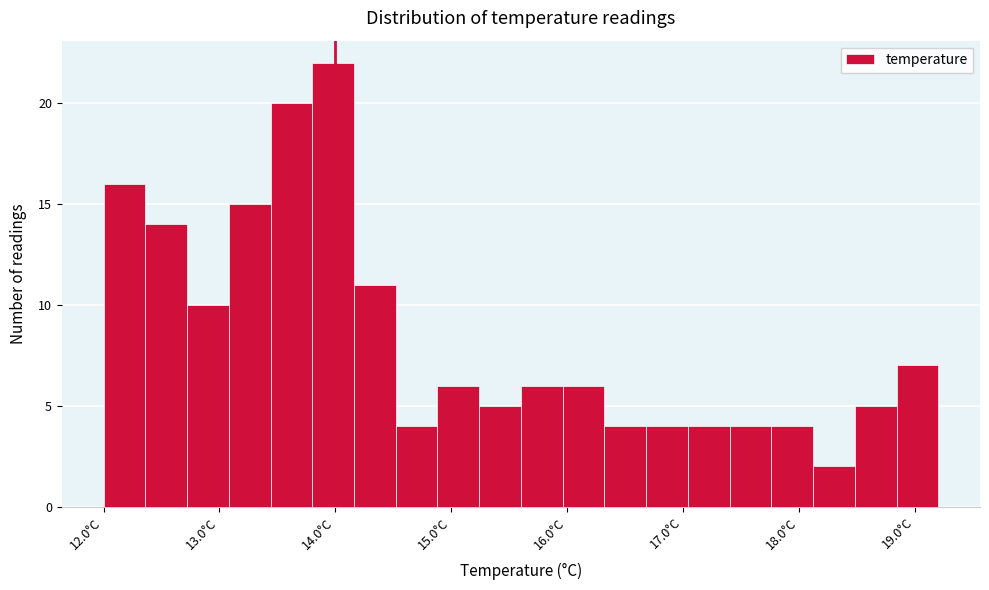

Around what value on the x-axis is the tallest bar? Give the approximate position of its centre, as read against the axis.

14.0